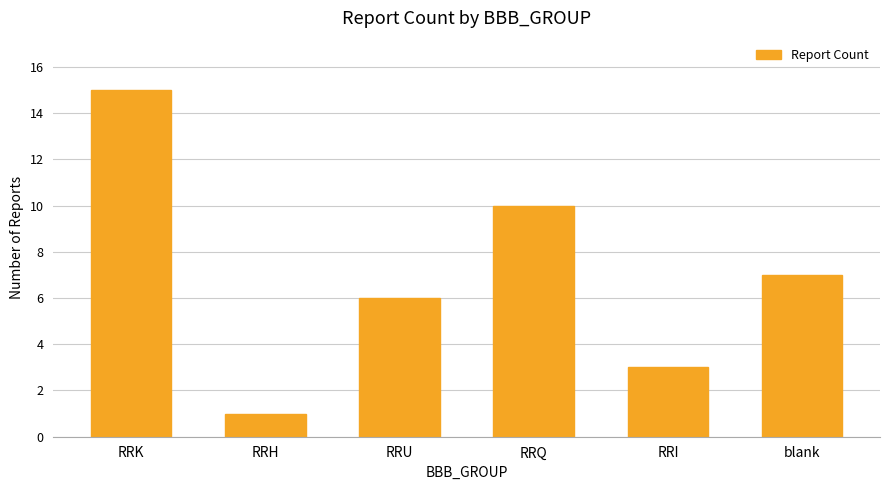

The chart shows a value of 11 at blank. True or false?

False